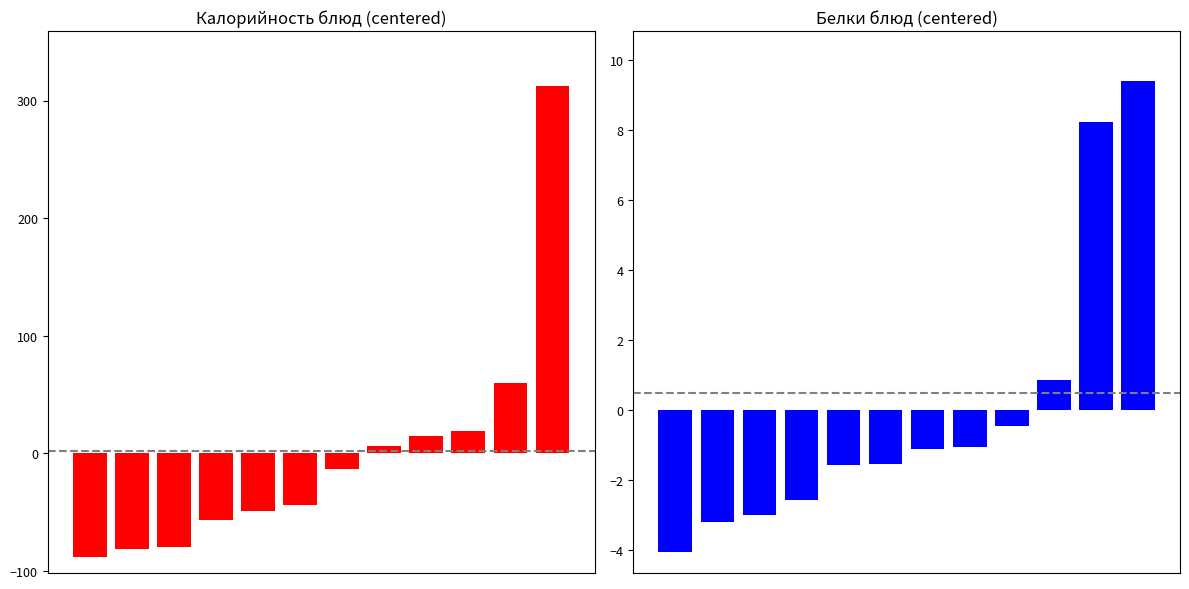

Rank the series by their maximum value, from lowest to highest.

Белки, Калорийность